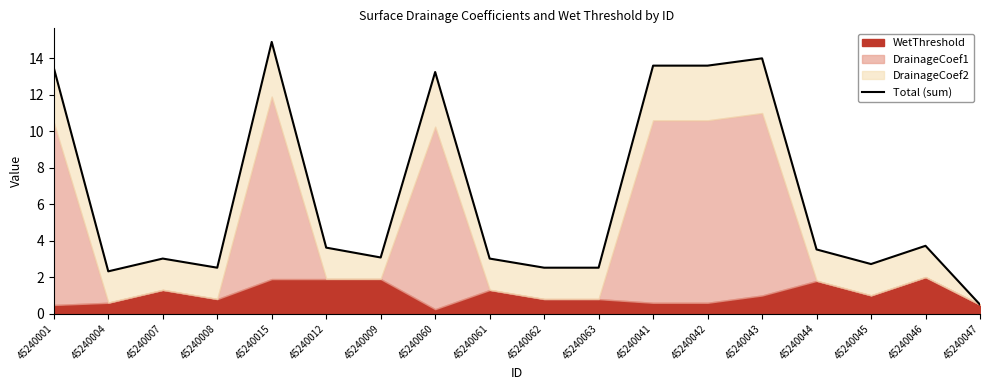

Rank the categories by value from highest to lowest.

45240015, 45240043, 45240041, 45240042, 45240001, 45240060, 45240046, 45240012, 45240044, 45240009, 45240007, 45240061, 45240045, 45240008, 45240062, 45240063, 45240004, 45240047